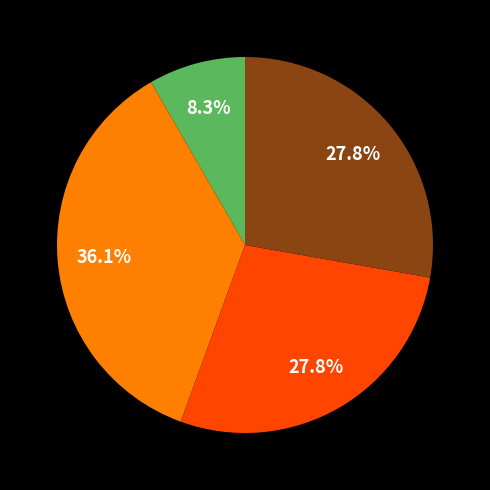

Does any single category account for the majority?

No